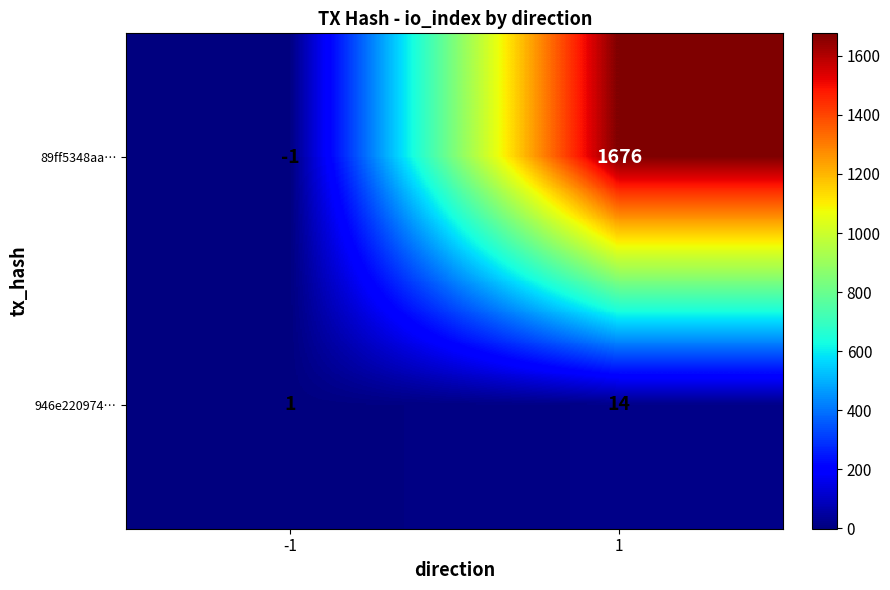

Which series changed the most between -1 and 1?

89ff5348aa…